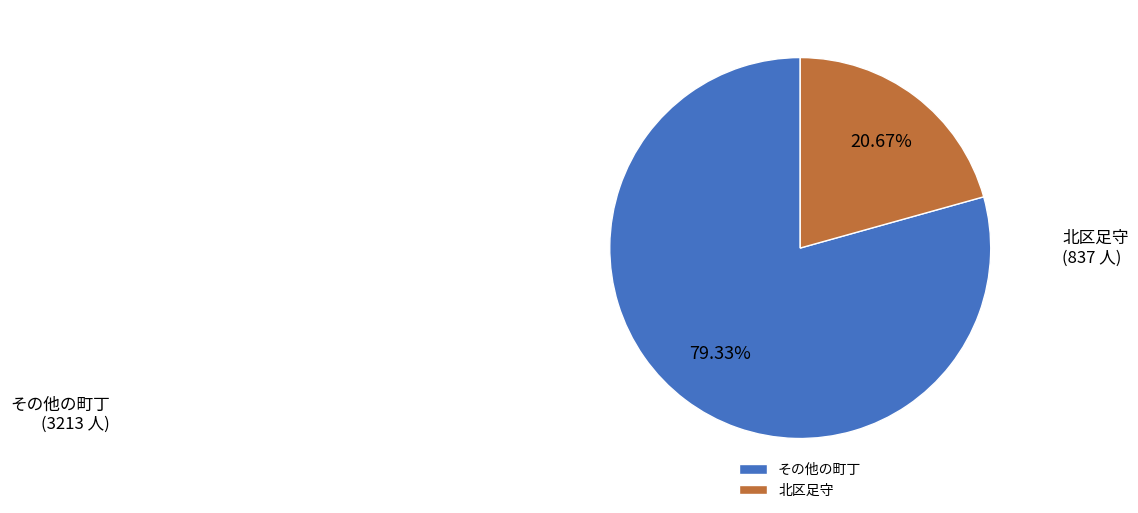

What is the smallest slice in the pie chart?

北区足守